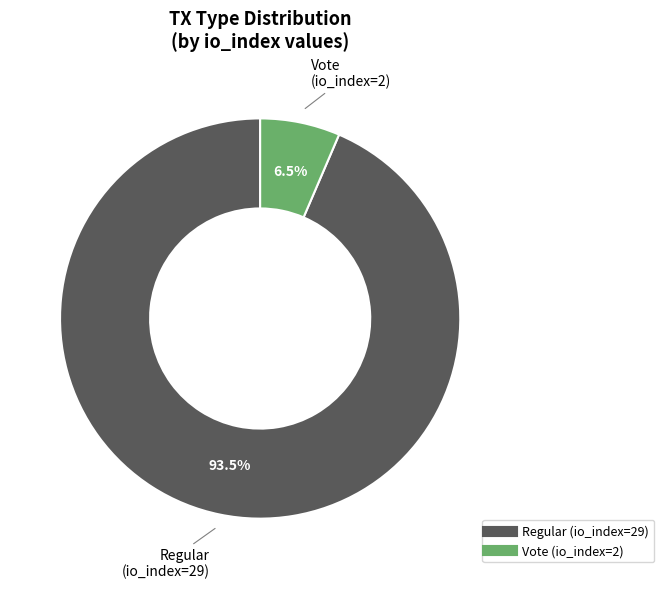

Which slice is the largest?

Regular (io_index=29)